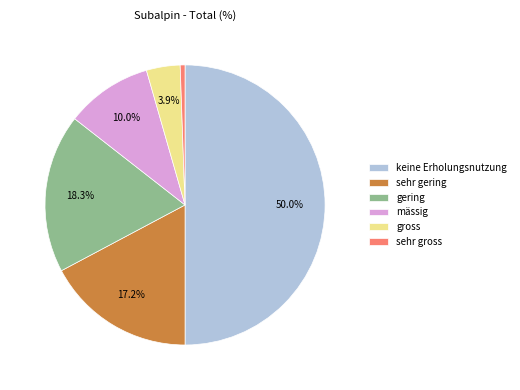

What percentage is the mässig slice, to the nearest percent?

10%